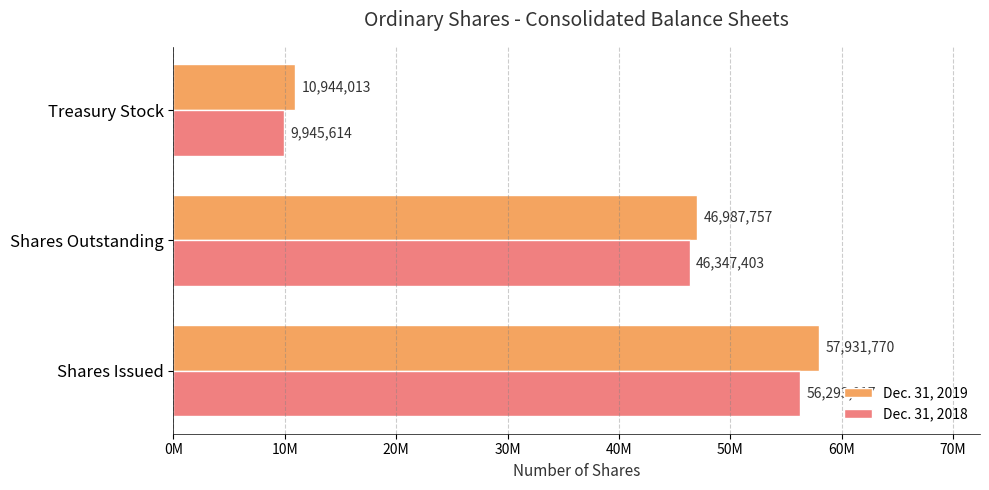

What are all the series names shown in the legend?

Dec. 31, 2019, Dec. 31, 2018